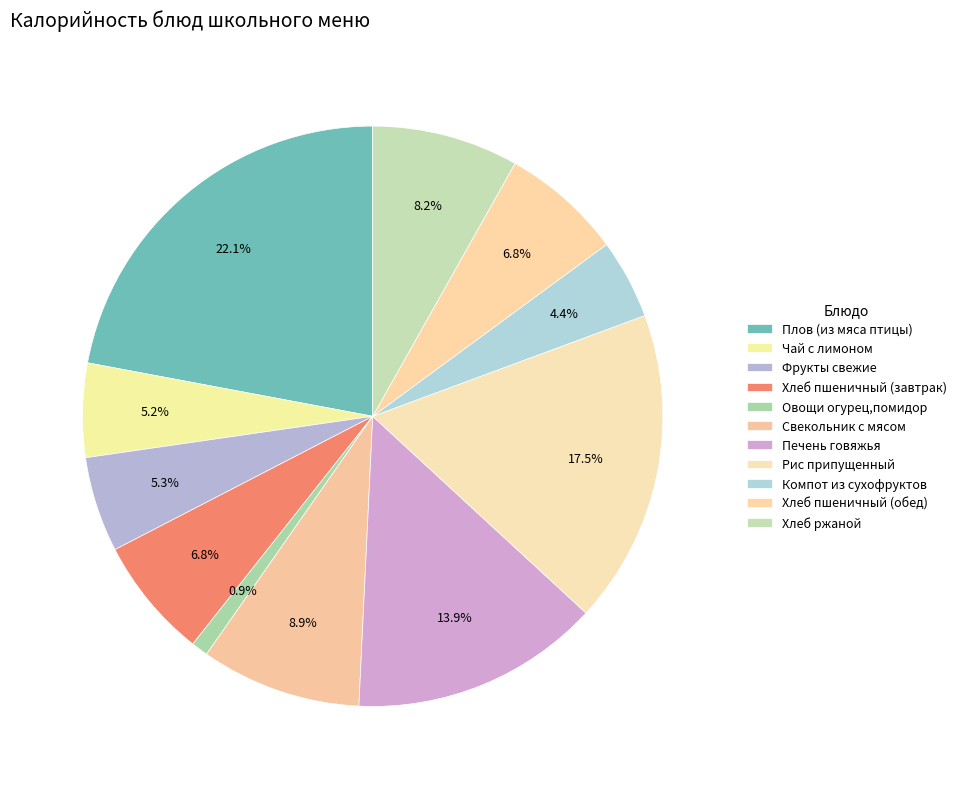

Is Свекольник с мясом the majority of the pie?

No